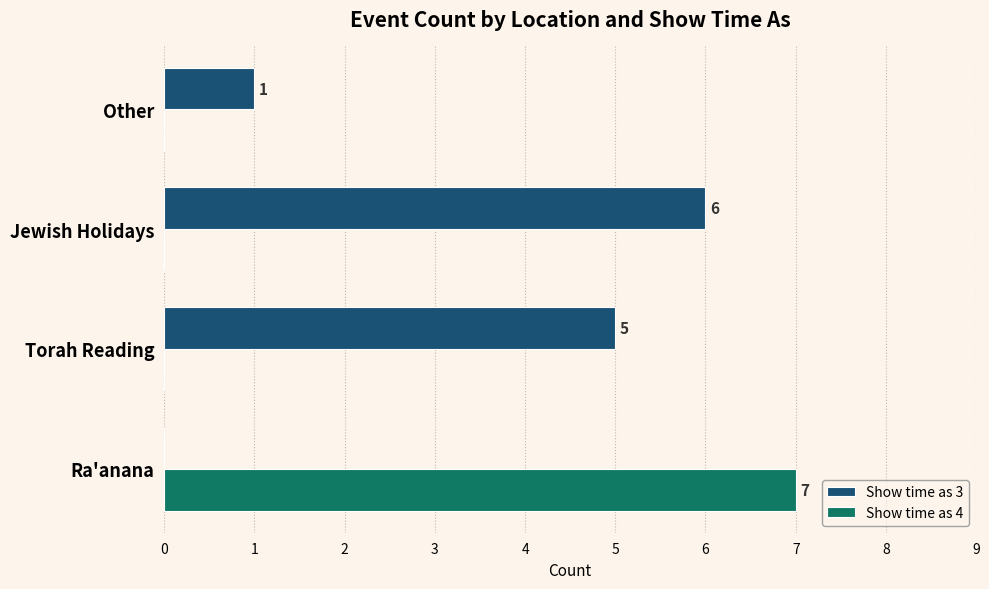

What is the sum of the Show time as 4 values at Ra'anana and Torah Reading?

7